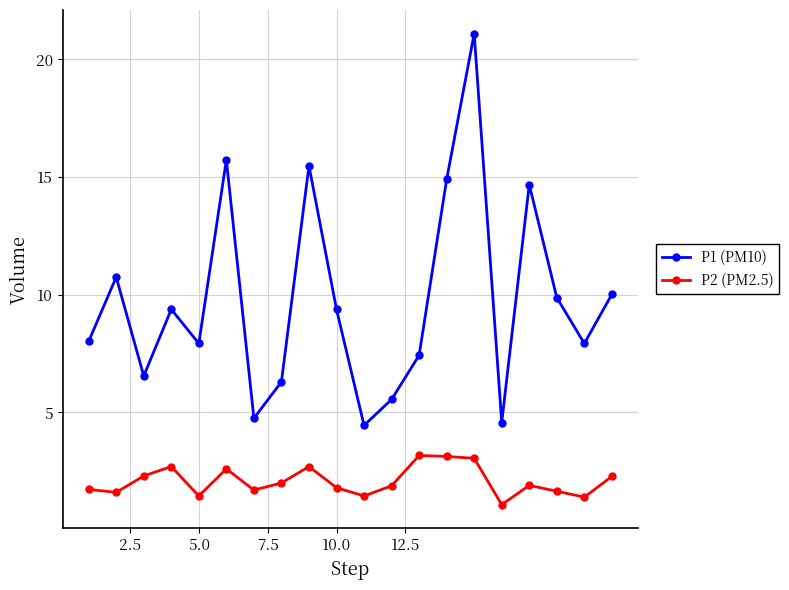

What are all the series names shown in the legend?

P1 (PM10), P2 (PM2.5)